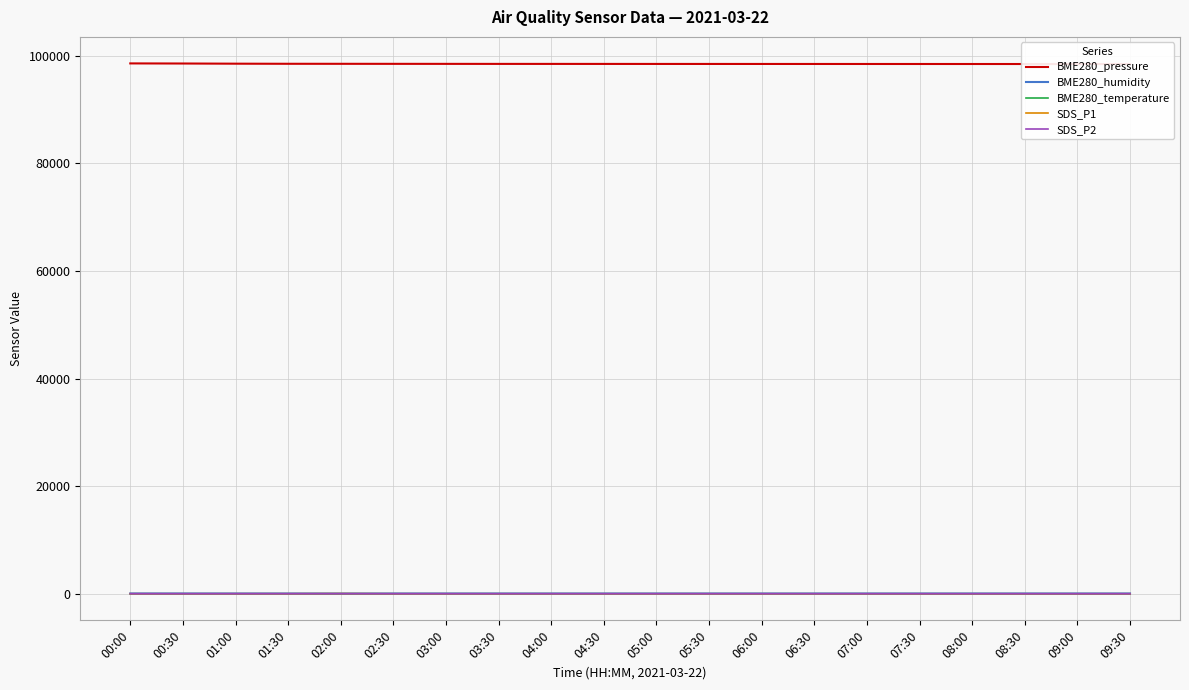

The value of BME280_humidity at 05:30 is 69.3. True or false?

True